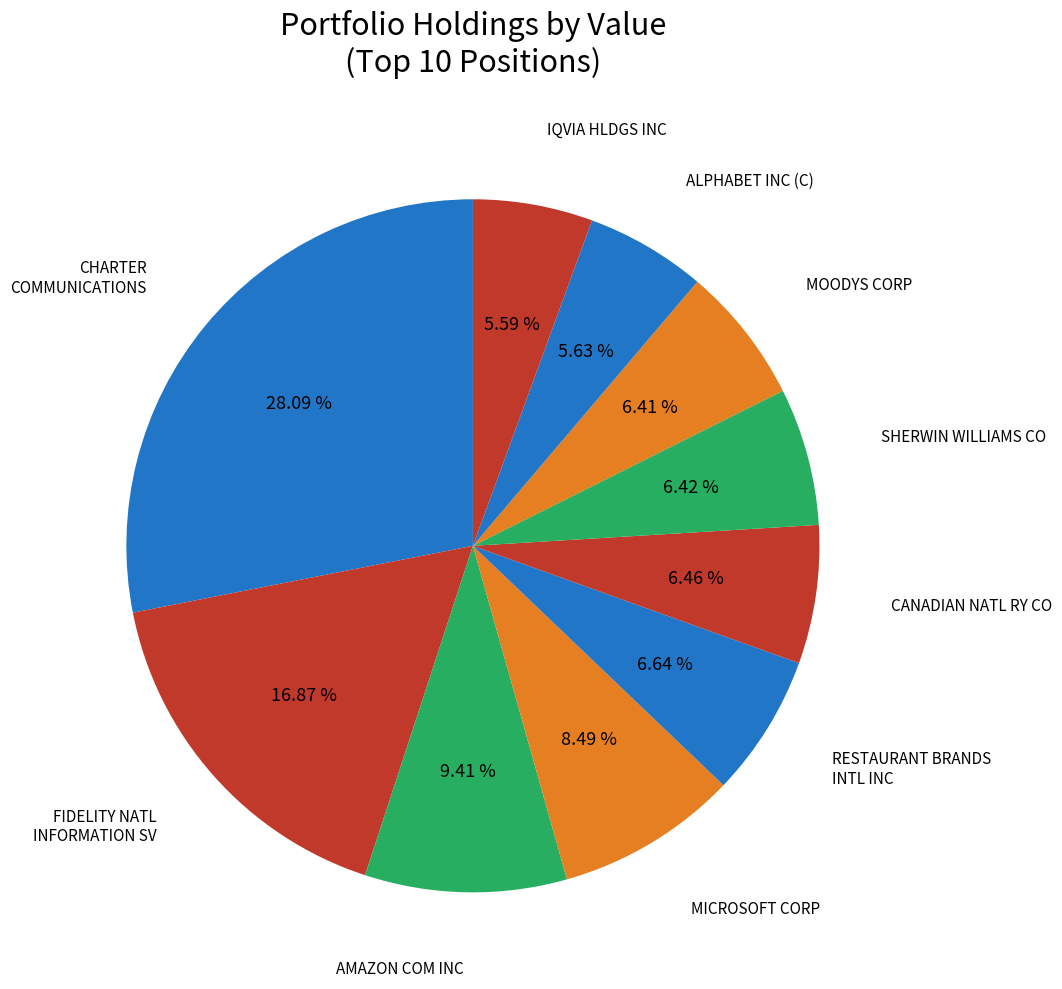

How many segments does this pie chart have?

10